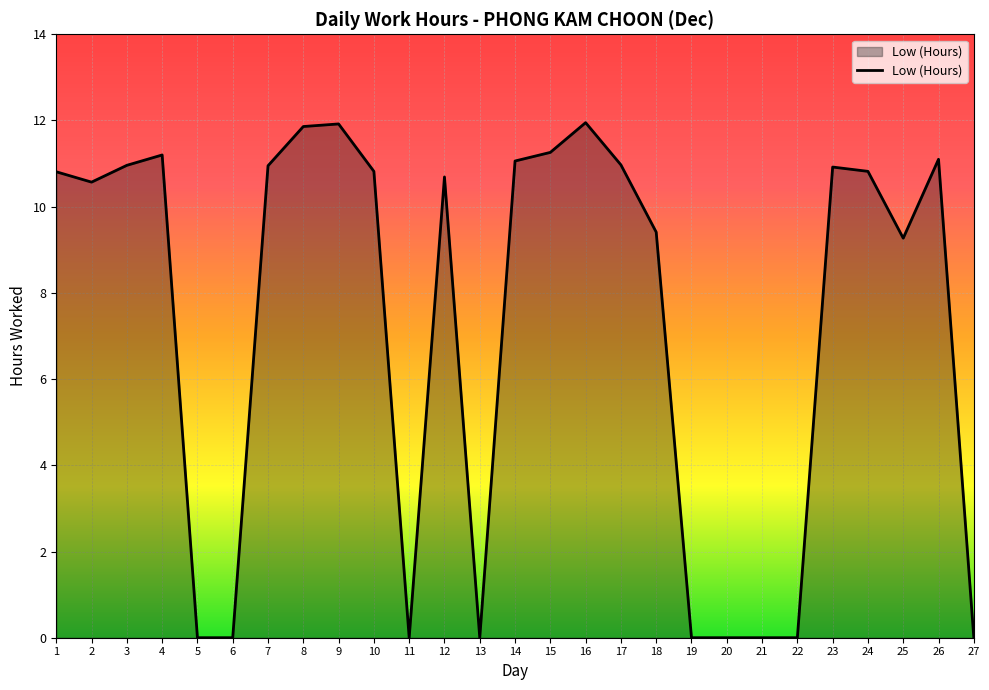

Does the chart display data point markers on the line(s)?

No